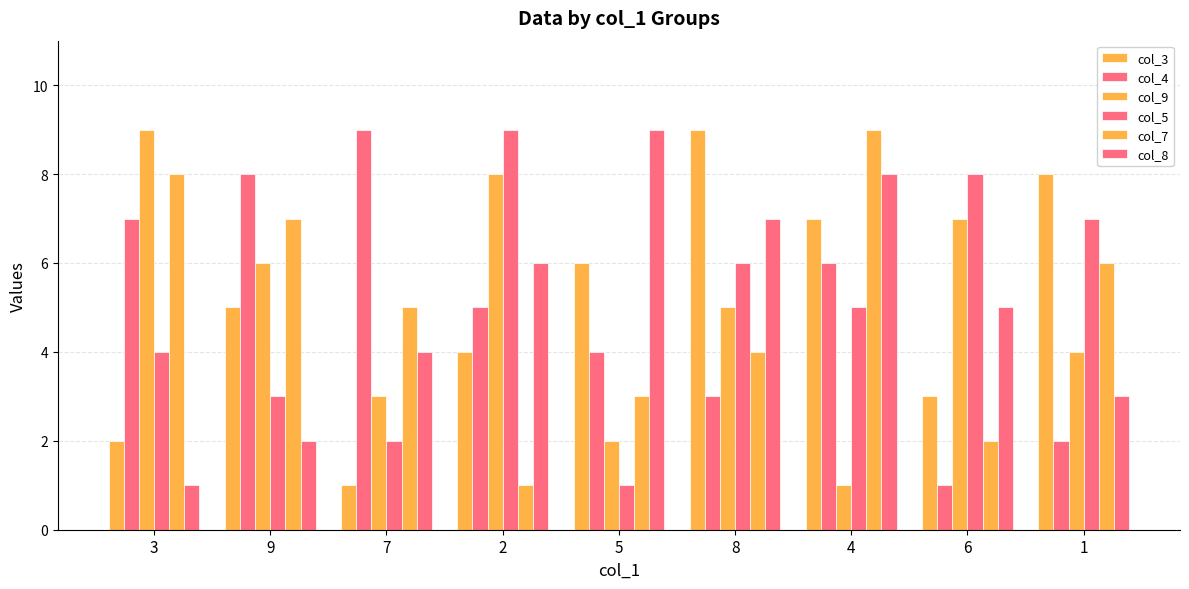

Reading left to right, extract all data points from this chart.

col_3: 2	5	1	4	6	9	7	3	8
col_4: 7	8	9	5	4	3	6	1	2
col_9: 9	6	3	8	2	5	1	7	4
col_5: 4	3	2	9	1	6	5	8	7
col_7: 8	7	5	1	3	4	9	2	6
col_8: 1	2	4	6	9	7	8	5	3